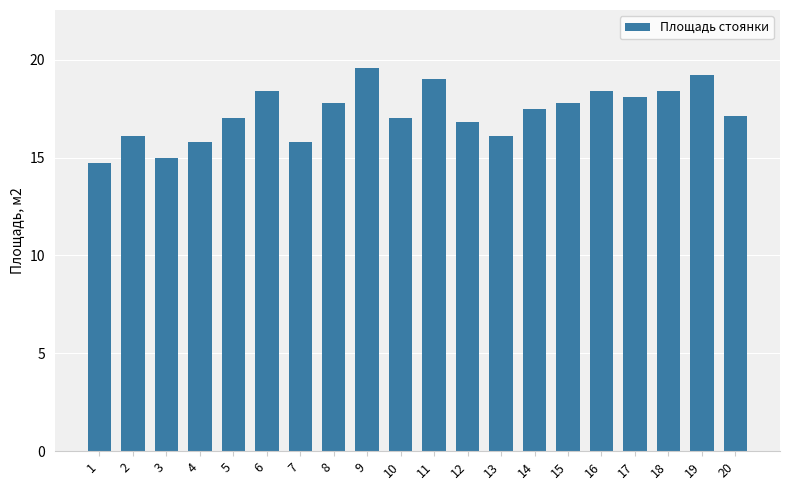

The chart shows a value of 19.0 at 11. True or false?

True